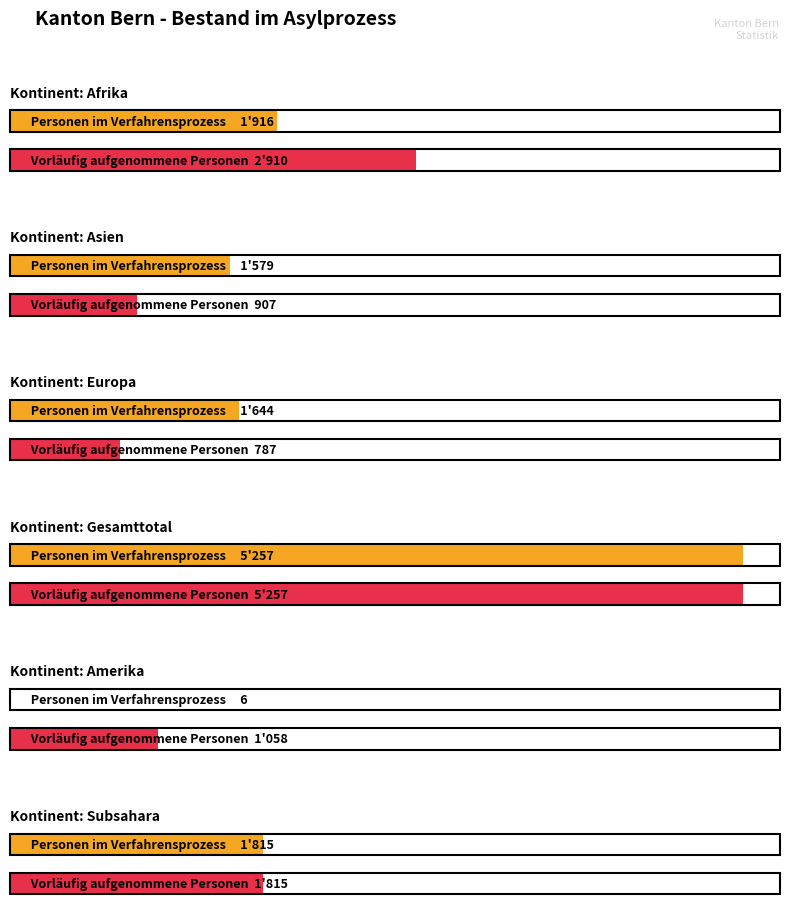

Are the bars horizontal?

Yes